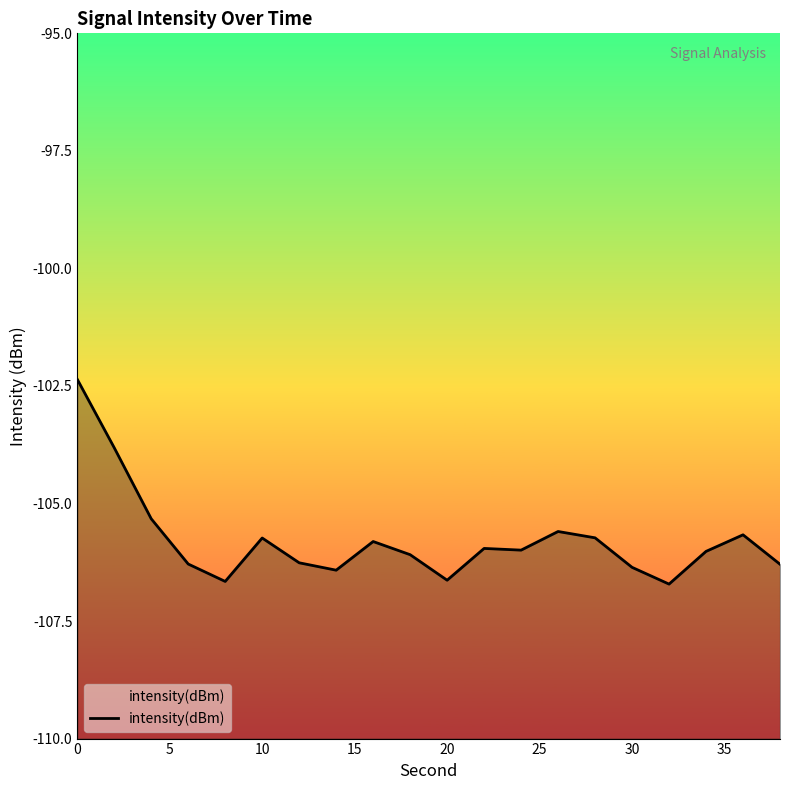

How many points are lower than both their immediate neighbors (excluding endpoints)?

5